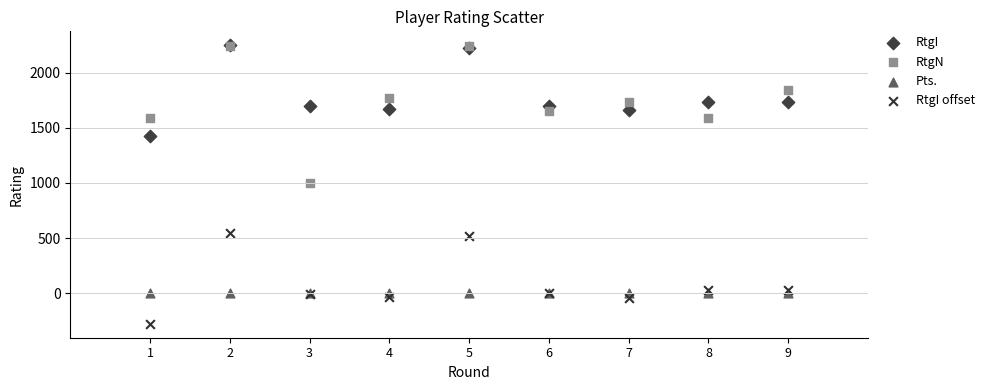

Which series has the largest Y range (max minus min)?

RtgN